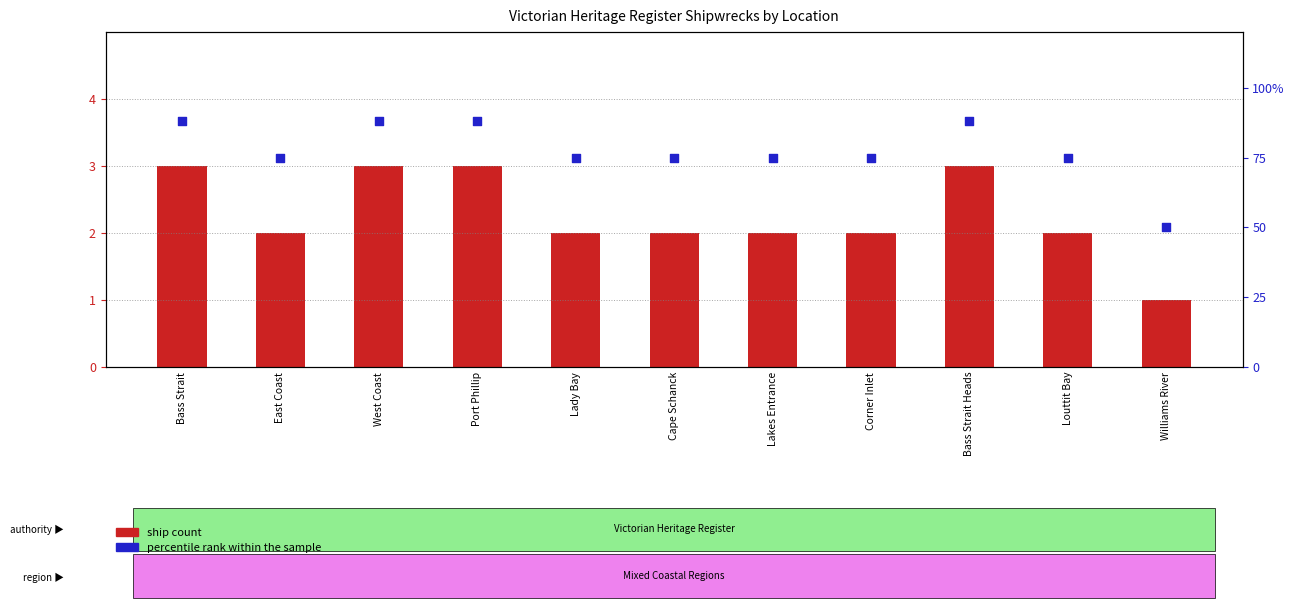

What is the total value across all series at Bass Strait?

91